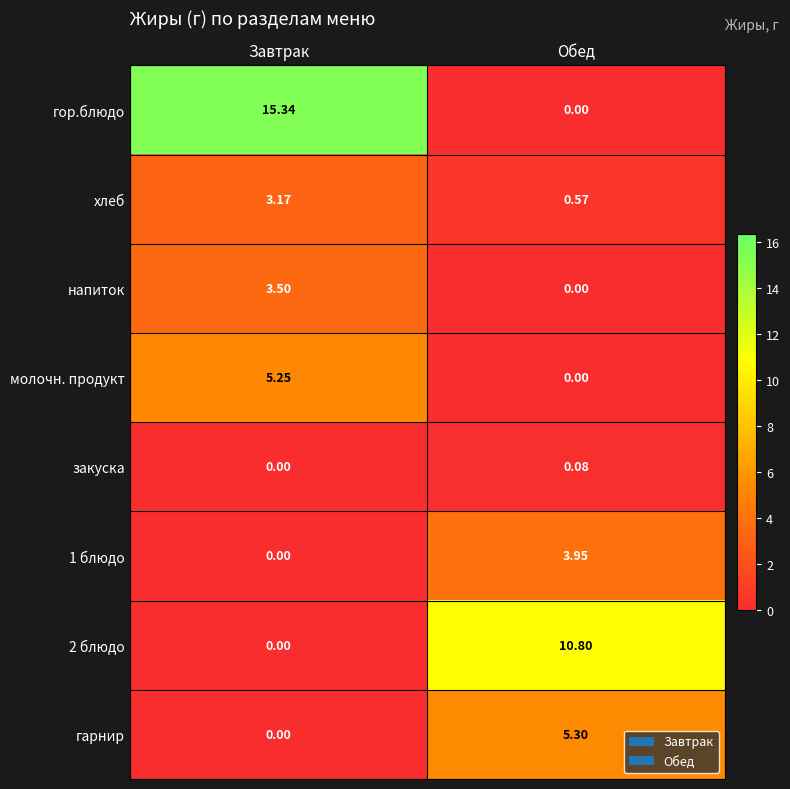

Where does the 1 блюдо series first go above 3?

Обед